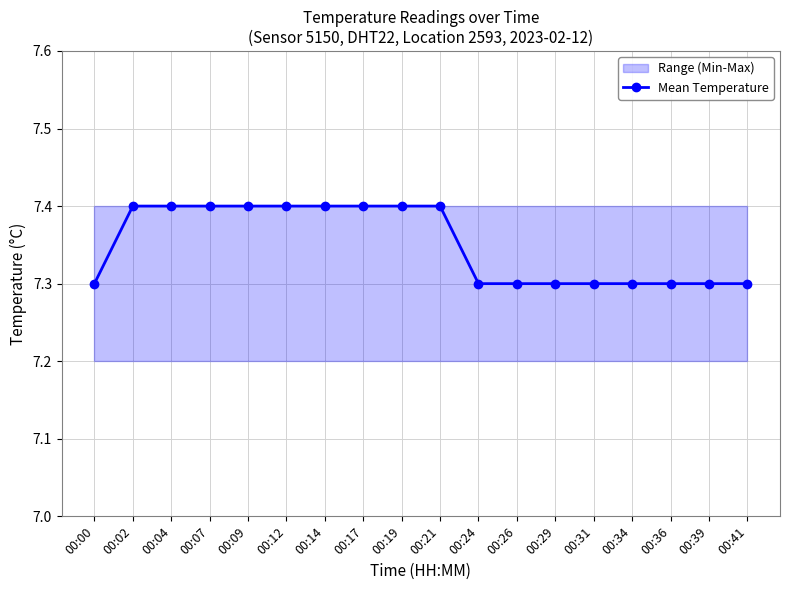

Reading right to left, what are all the values shown in this chart?

7.3	7.3	7.3	7.3	7.3	7.3	7.3	7.3	7.4	7.4	7.4	7.4	7.4	7.4	7.4	7.4	7.4	7.3